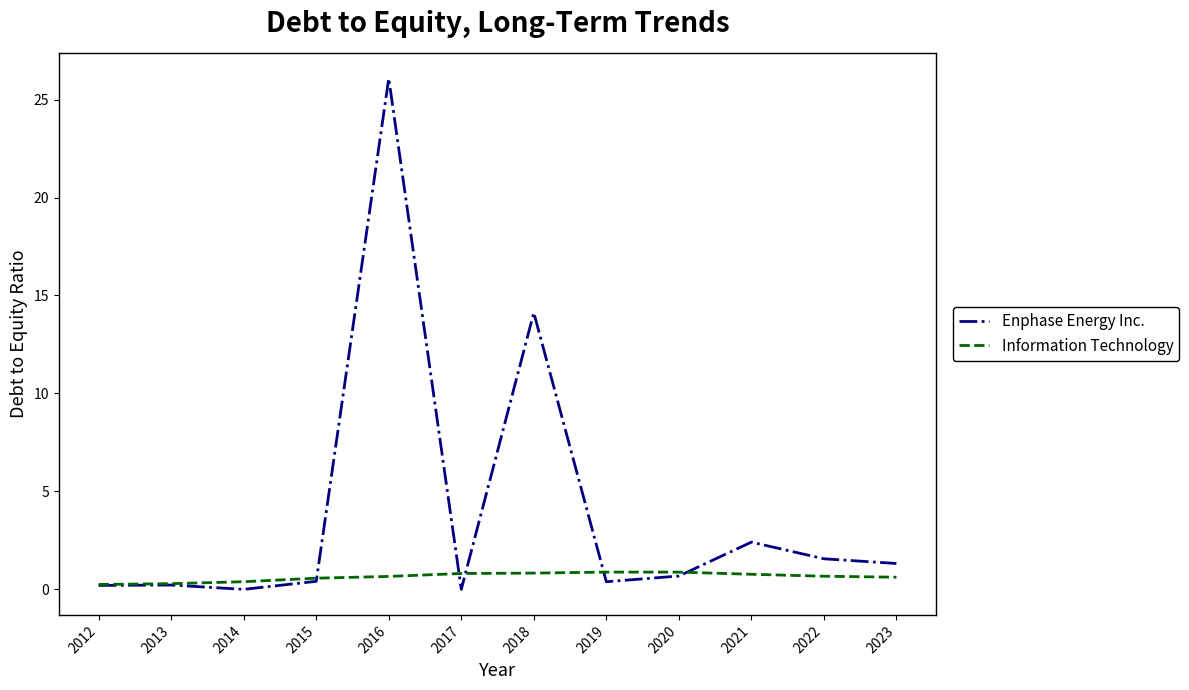

What value does the Enphase Energy Inc. series have at 2023?

1.3